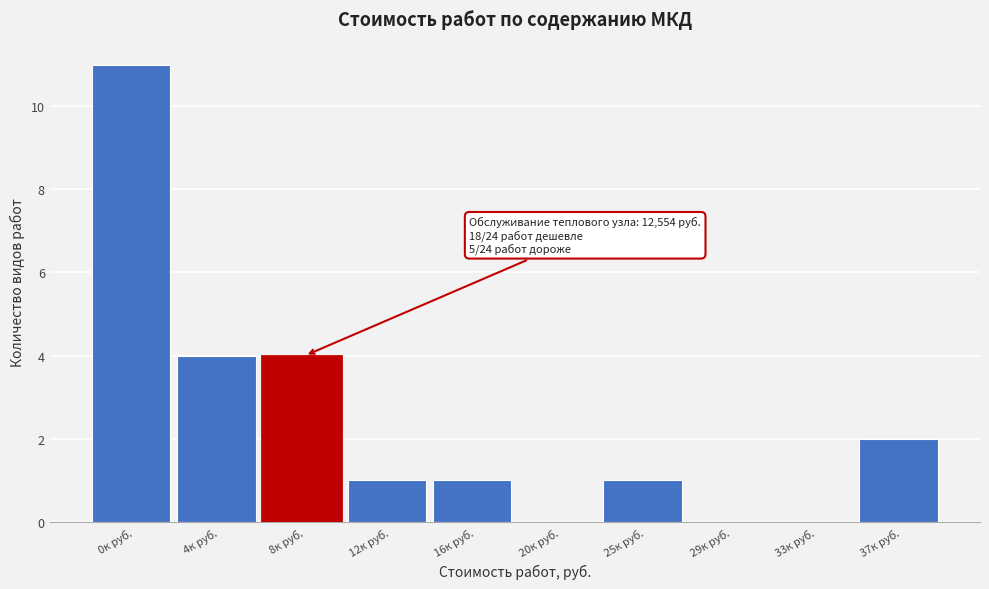

Reading left to right, transcribe all the data shown in this chart.

0к руб.=11	4к руб.=4	8к руб.=4	12к руб.=1	16к руб.=1	20к руб.=0	25к руб.=1	29к руб.=0	33к руб.=0	37к руб.=2